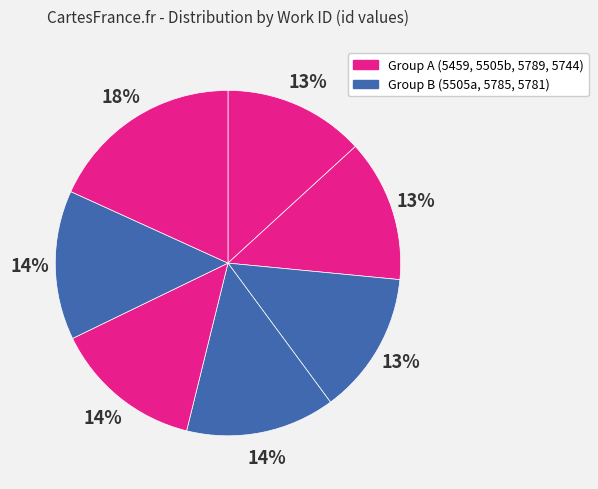

Which slice is the smallest?

5459